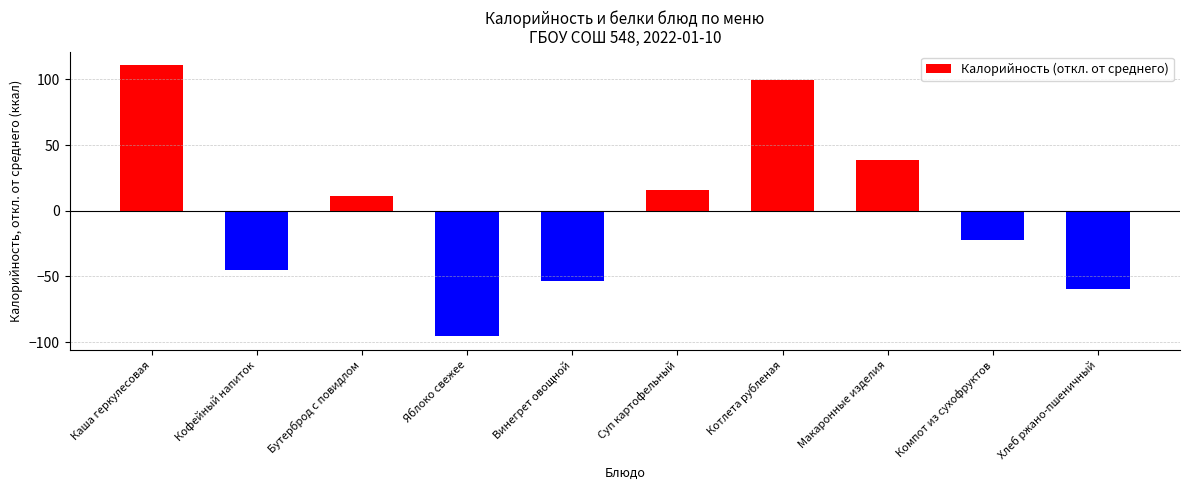

What is the difference between the second highest and second lowest values?

159.2